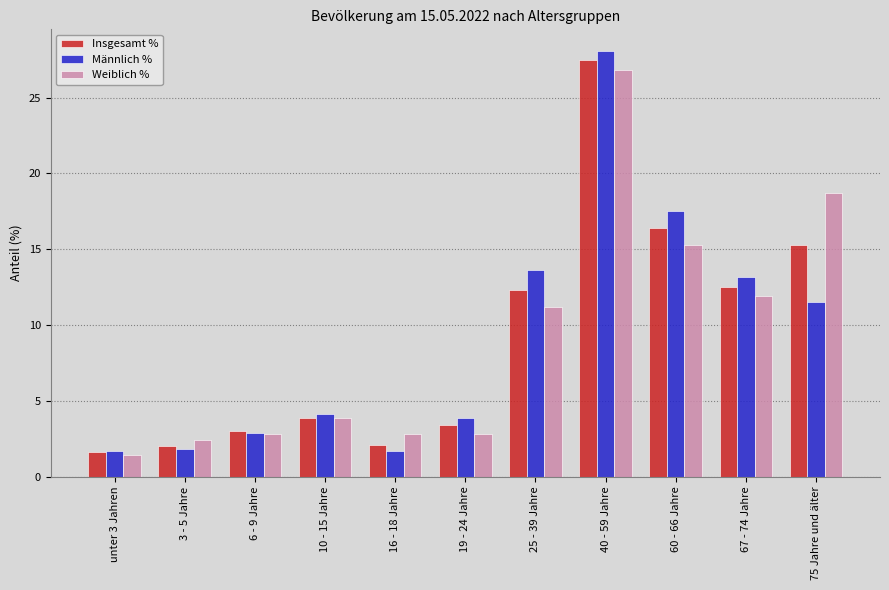

What value does the Weiblich % series have at 19 - 24 Jahre?

2.8